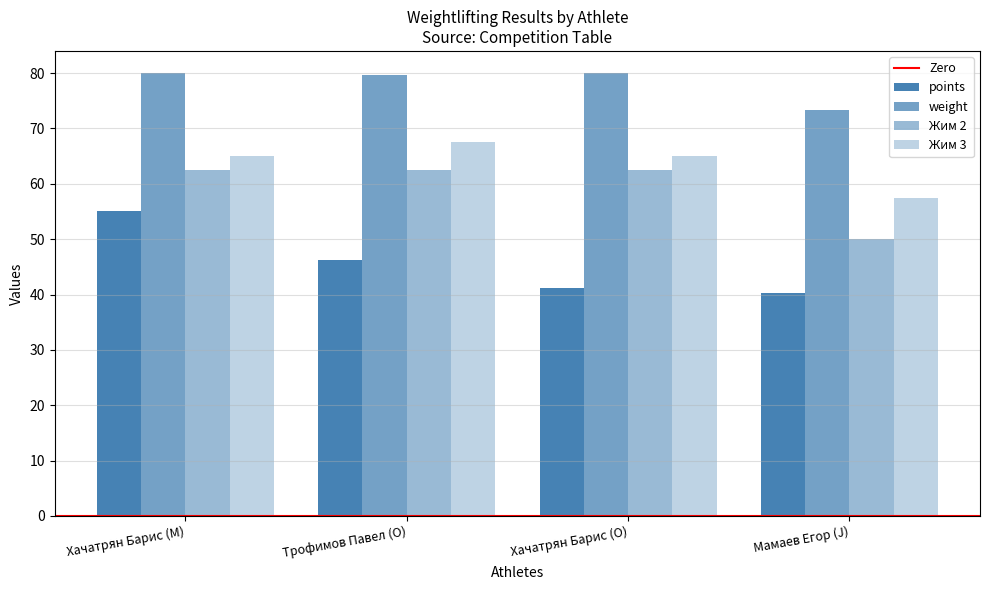

How many data points does each series have?

4